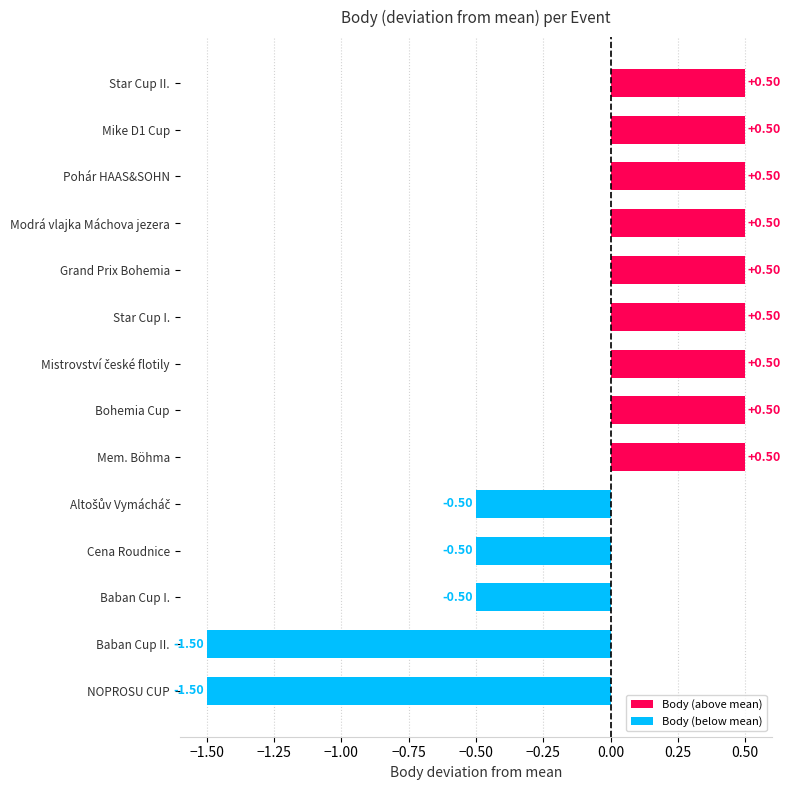

What is the sum of the values at Mem. Böhma and Baban Cup II.?

-1.0